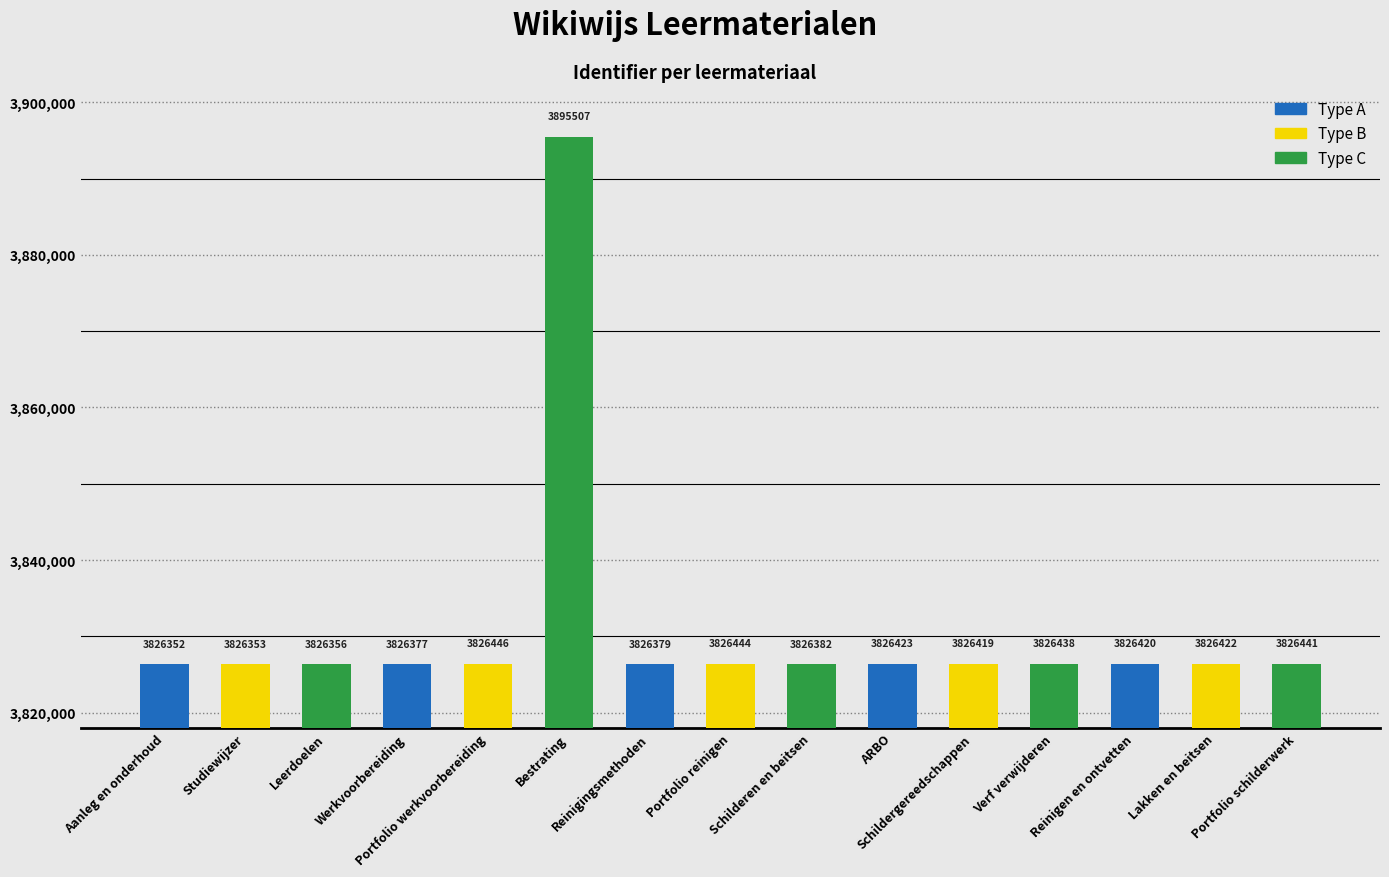

Rank the categories by value from lowest to highest.

Aanleg en onderhoud, Studiewijzer, Leerdoelen, Werkvoorbereiding, Reinigingsmethoden, Schilderen en beitsen, Schildergereedschappen, Reinigen en ontvetten, Lakken en beitsen, ARBO, Verf verwijderen, Portfolio schilderwerk, Portfolio reinigen, Portfolio werkvoorbereiding, Bestrating